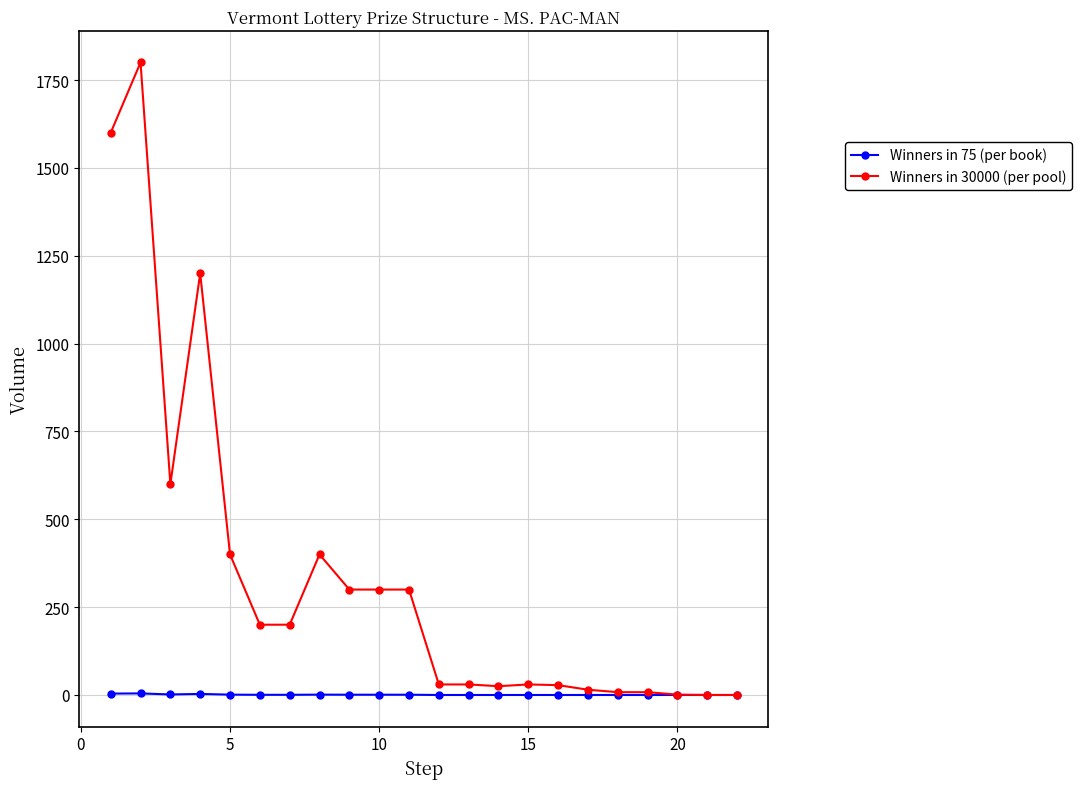

Rank the series by their maximum value, from highest to lowest.

Winners in 30000 (per pool), Winners in 75 (per book)